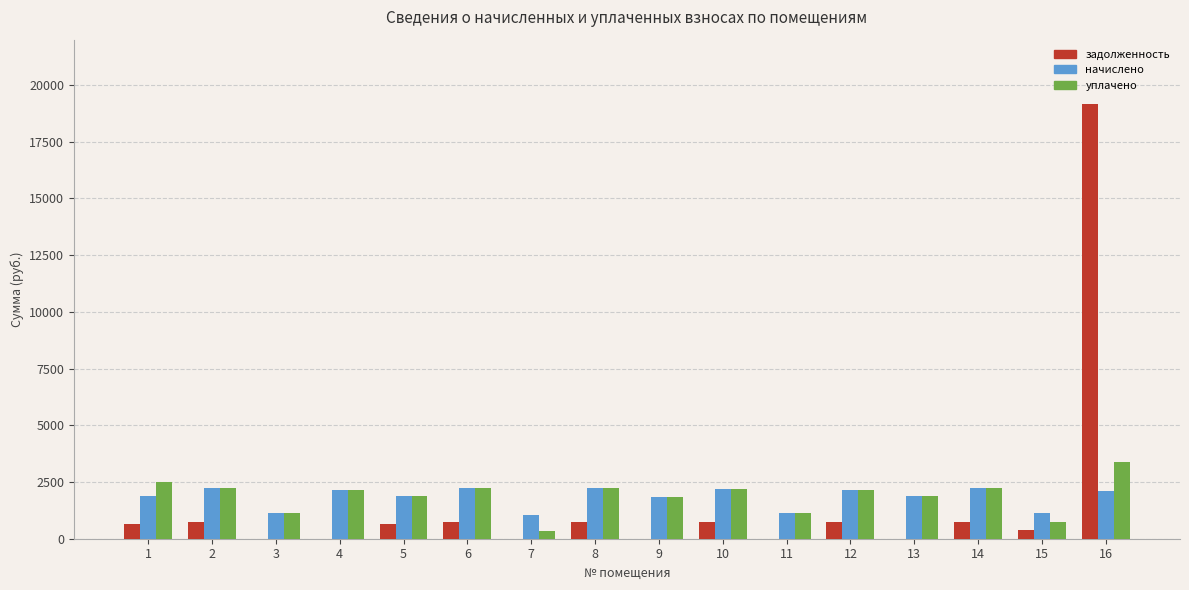

Which series has the widest spread of values?

задолженность